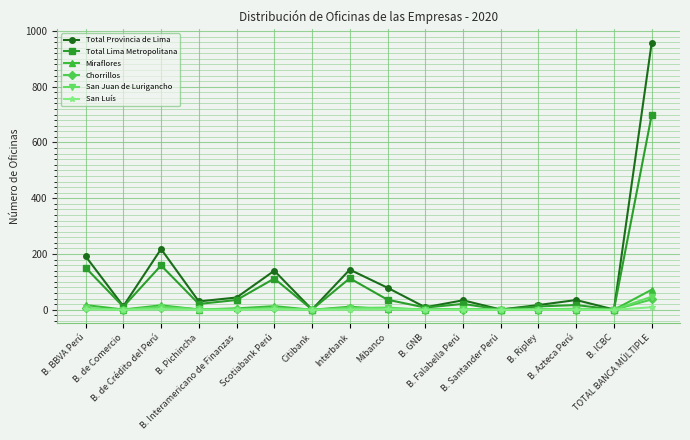

What is the maximum value shown in the chart?

958